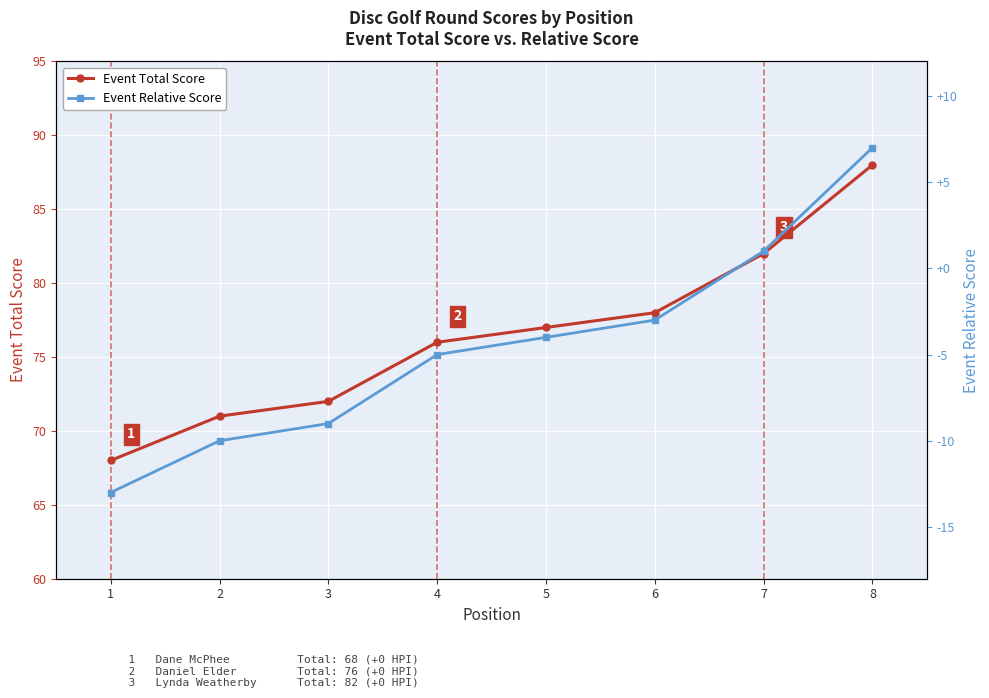

What is the difference between the Event Total Score values at 8 and 7?

6